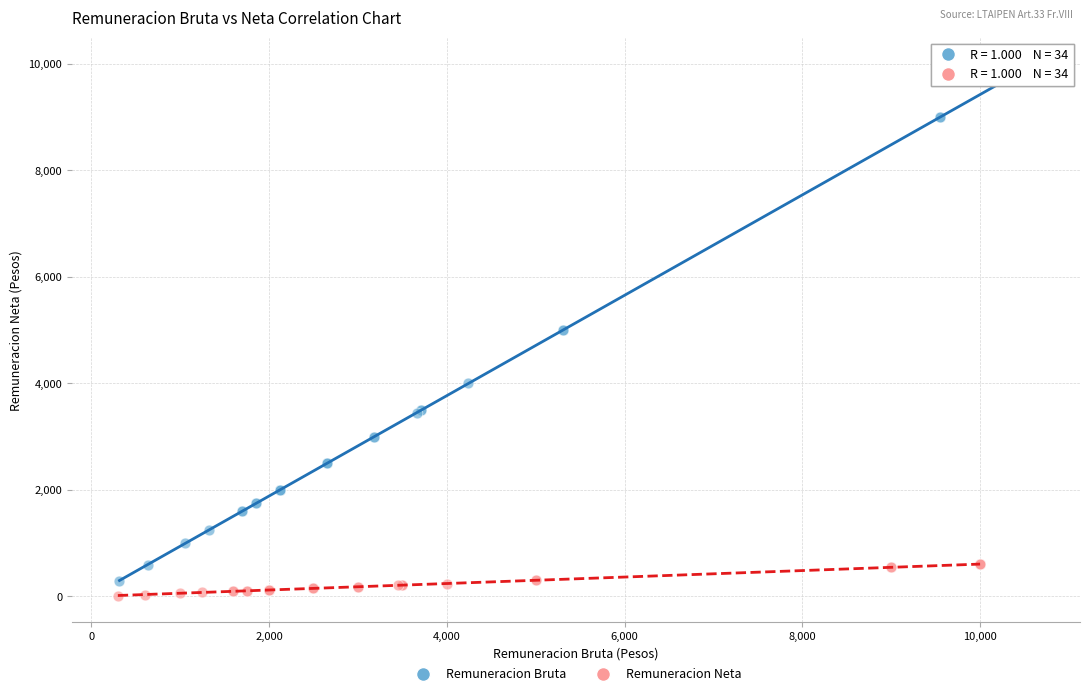

Which series reaches the maximum Y coordinate?

Remuneracion Bruta